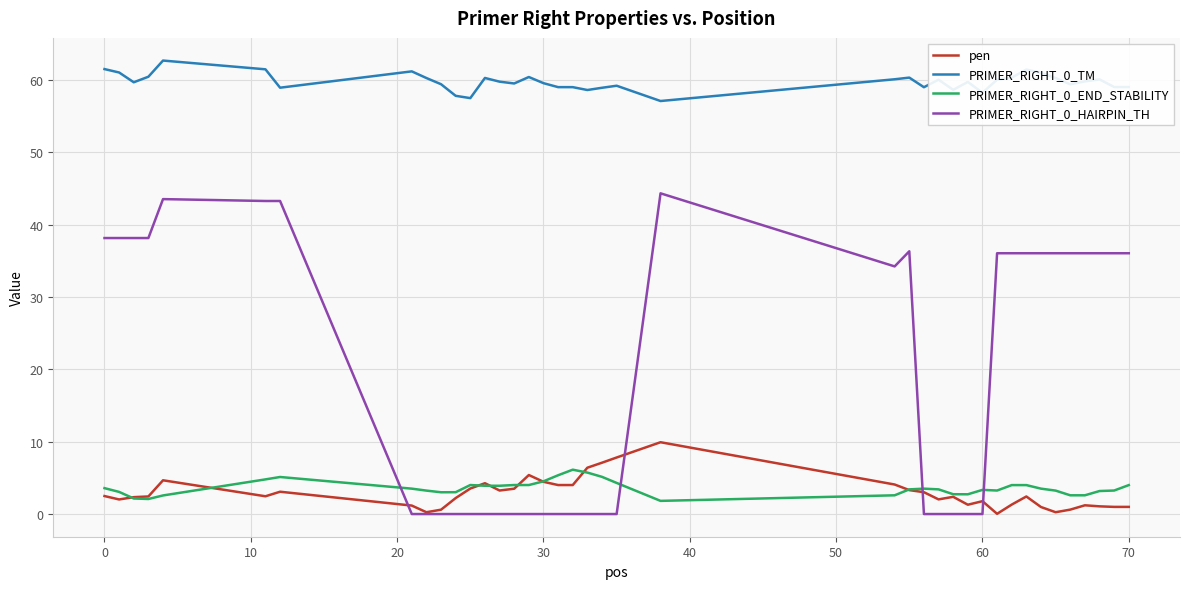

True or false: PRIMER_RIGHT_0_HAIRPIN_TH and PRIMER_RIGHT_0_TM intersect in this chart.

False